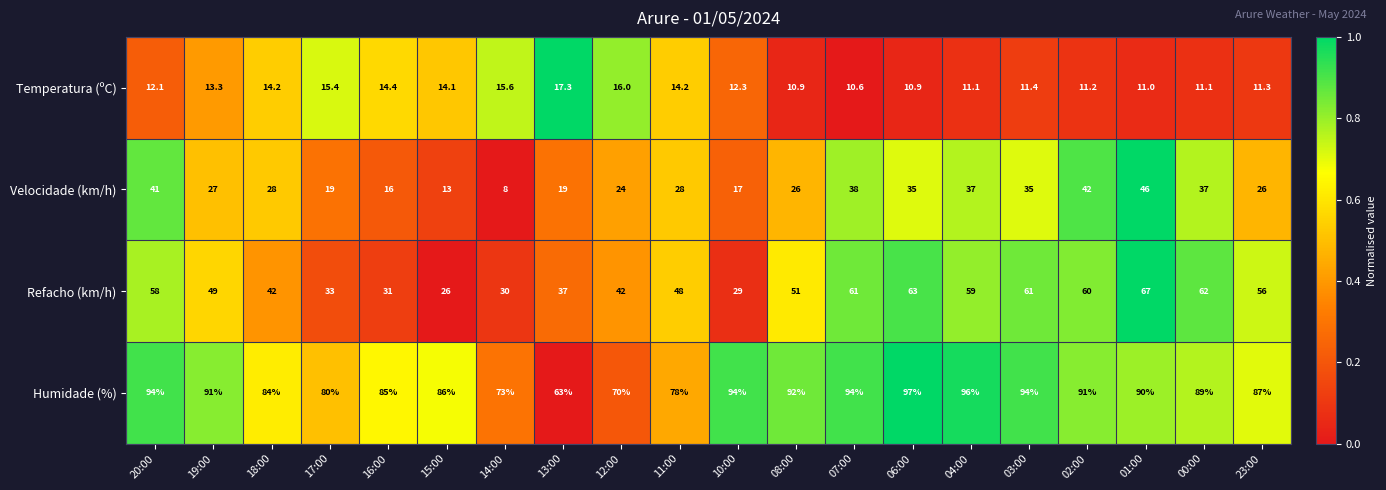

At which label does Humidade (%) first exceed 90?

20:00